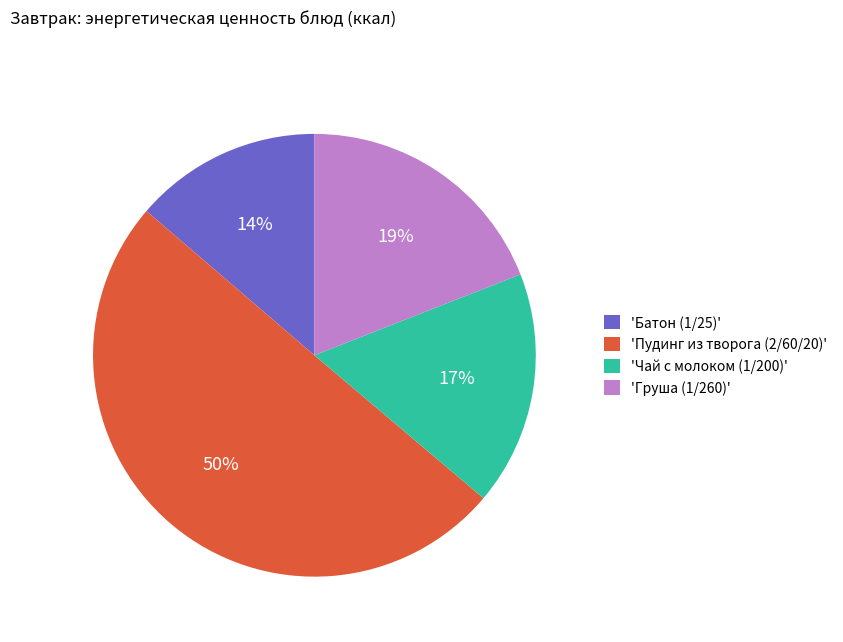

Combined, do 'Пудинг из творога (2/60/20)' and 'Груша (1/260)' account for over 50%?

Yes